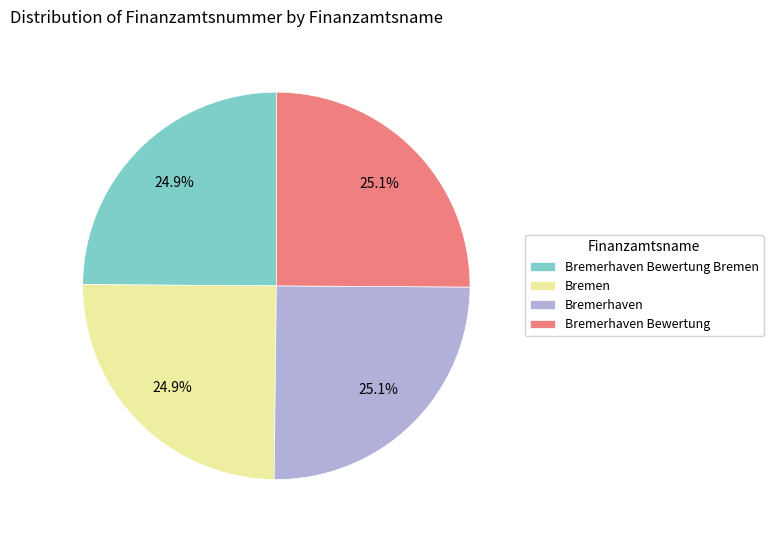

How many slices are in this pie chart?

4